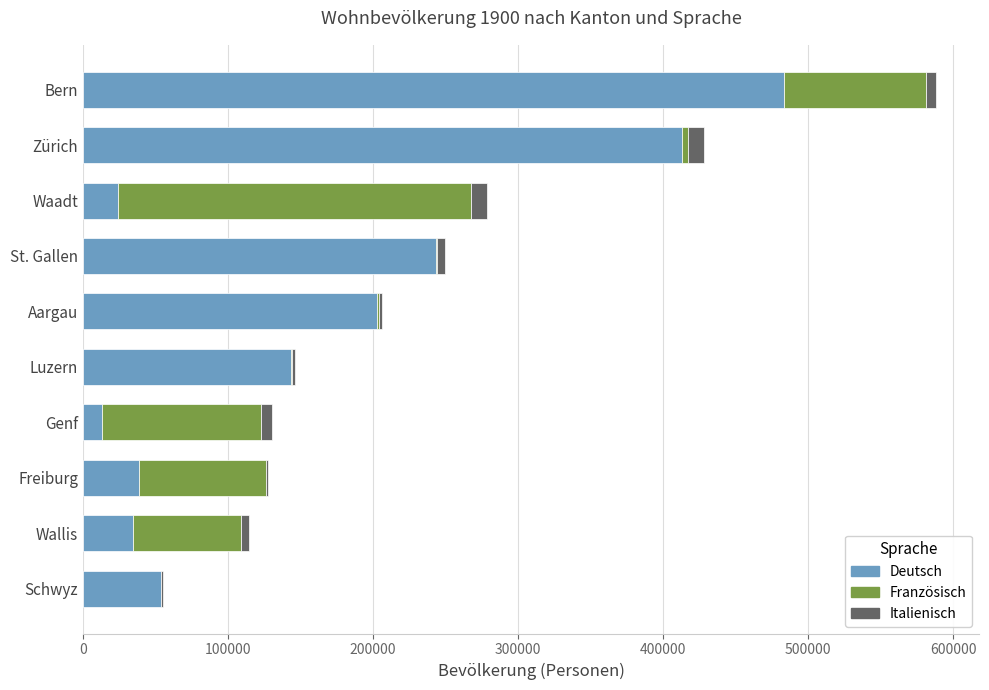

At which category is the sum across all series the highest?

Bern